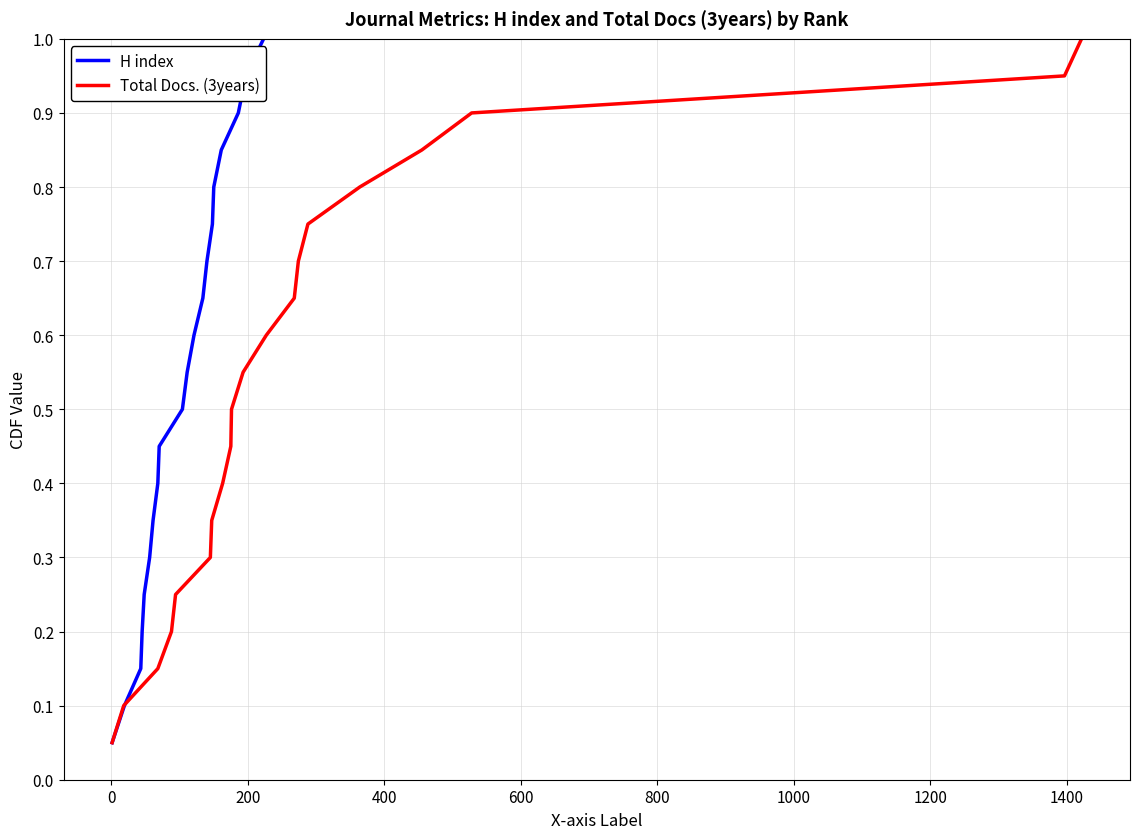

What is the maximum value for Total Docs. (3years)?

1.0